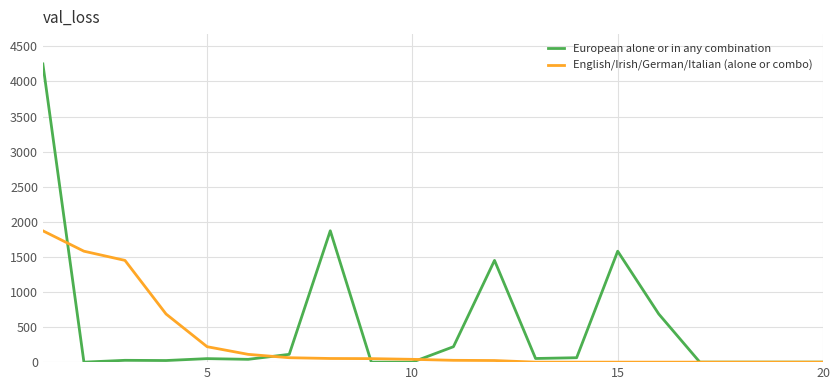

List the series in order of their peak value, lowest first.

English/Irish/German/Italian (alone or combo), European alone or in any combination